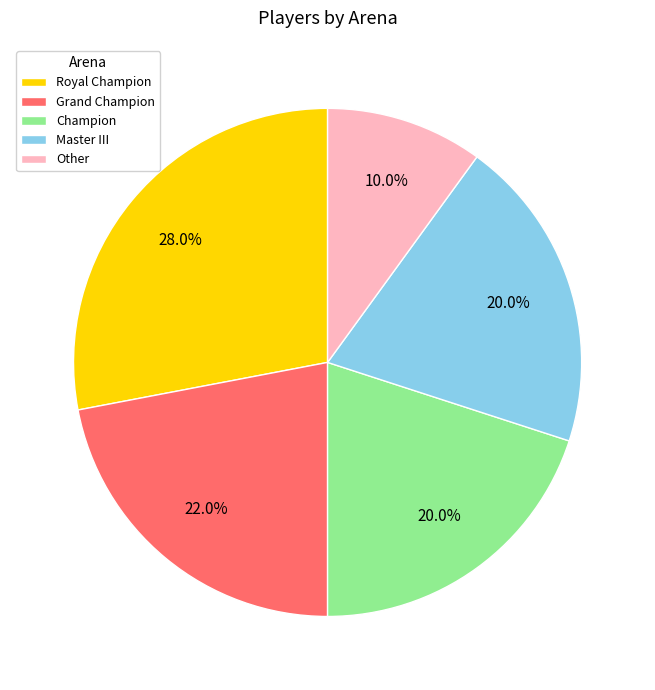

What is the total percentage of Other and Champion?

30.0%